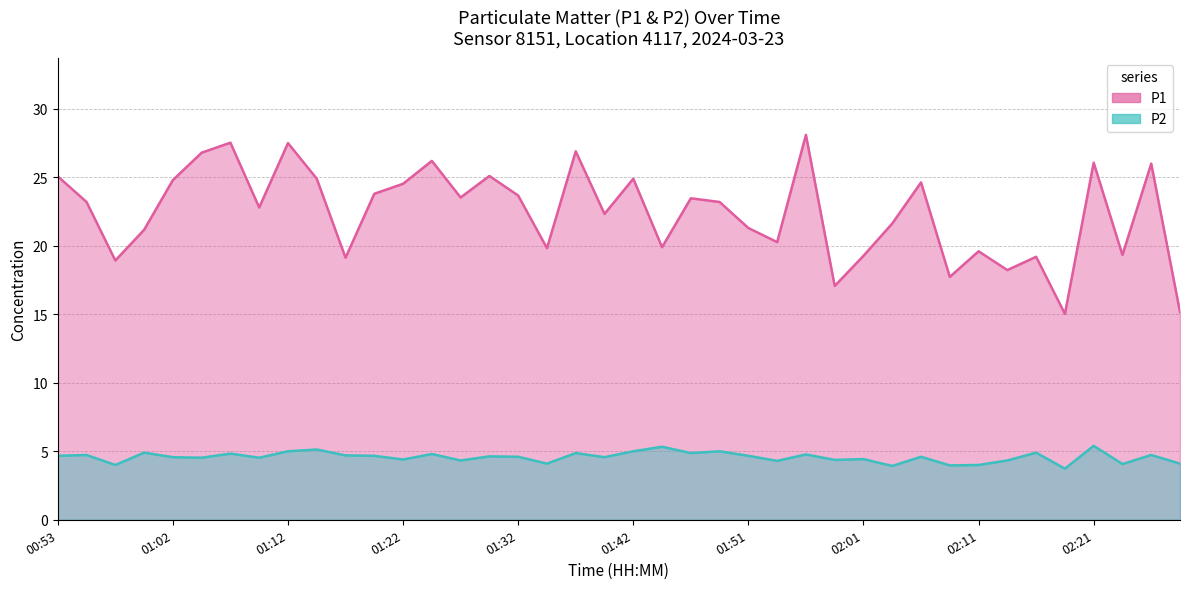

Reading right to left, list all the values displayed in this chart.

P1: 15.2	26.0	19.3	26.1	15.0	19.2	18.2	19.6	17.7	24.6	21.6	19.3	17.1	28.1	20.3	21.3	23.2	23.5	19.9	24.9	22.3	26.9	19.8	23.7	25.1	23.5	26.2	24.5	23.8	19.1	24.9	27.5	22.8	27.5	26.8	24.8	21.2	18.9	23.2	25.1
P2: 4.1	4.7	4.1	5.4	3.7	4.9	4.3	4.0	4.0	4.6	3.9	4.4	4.4	4.8	4.3	4.7	5.0	4.9	5.3	5.0	4.6	4.9	4.1	4.6	4.6	4.3	4.8	4.4	4.7	4.7	5.1	5.0	4.5	4.8	4.5	4.6	4.9	4.0	4.7	4.7